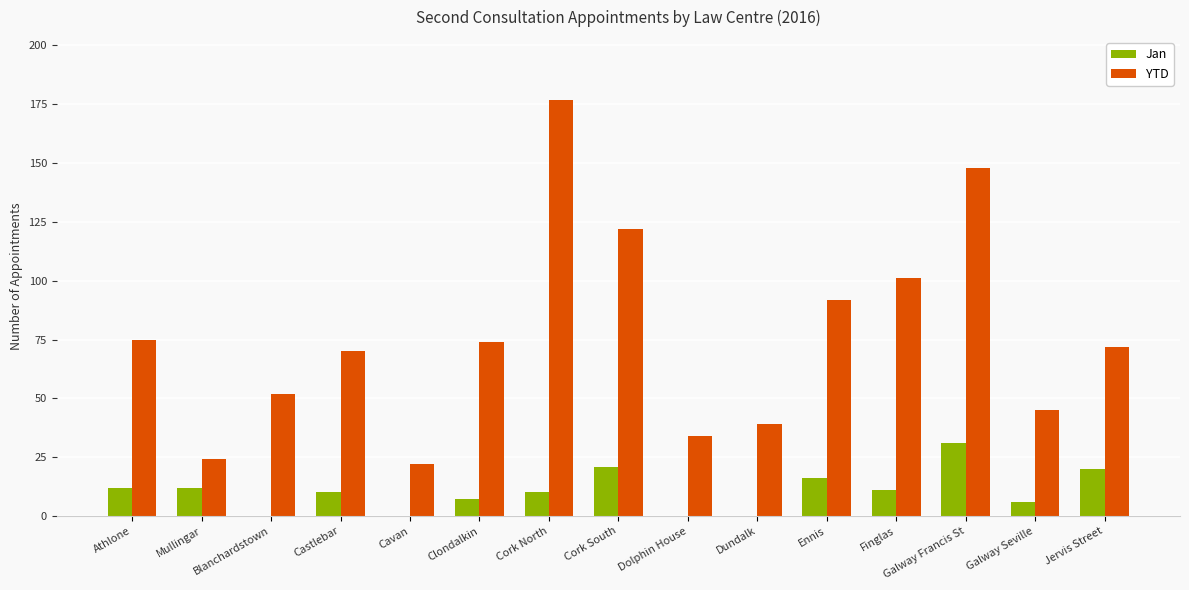

What is the difference between the Jan values at Cork North and Mullingar?

2